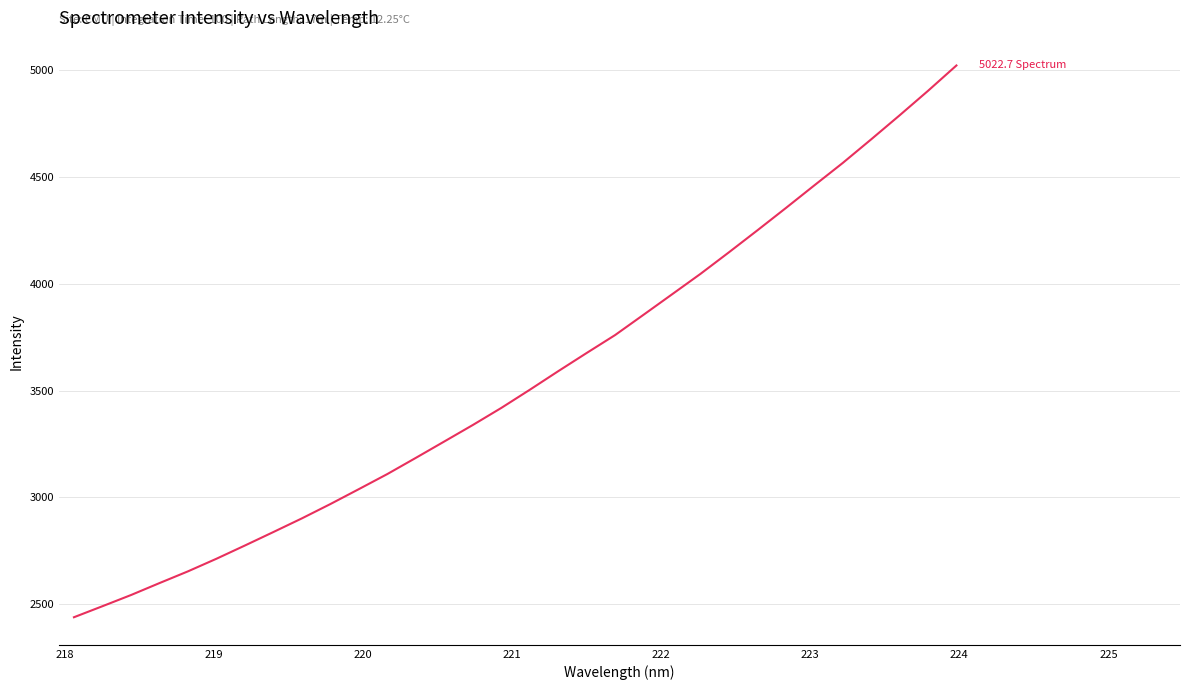

What is the maximum value shown in the chart?

5022.7